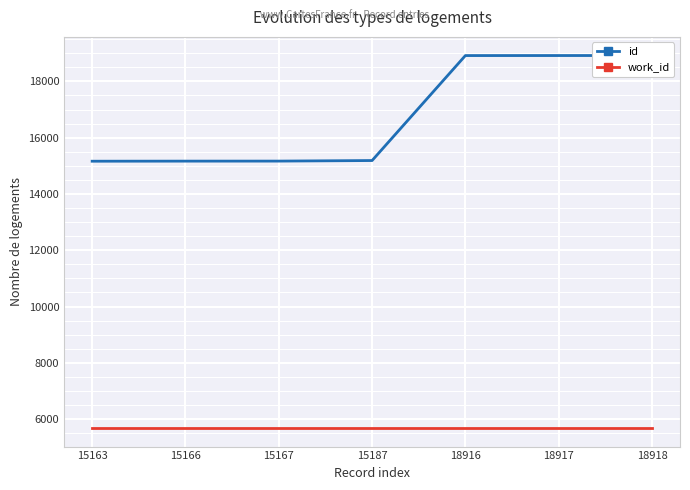

True or false: id has more than 2 interior local peaks.

False